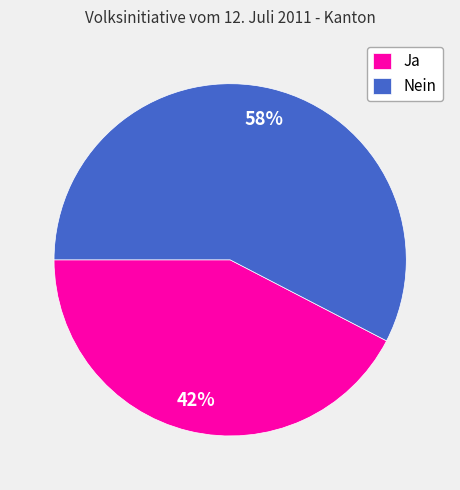

What is the majority slice?

Nein